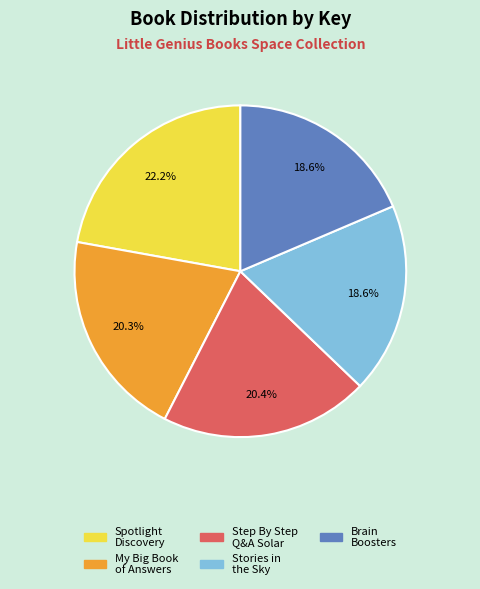

What is the ratio of the value at My Big Book of Answers to the value at Stories in the Sky?

1.1